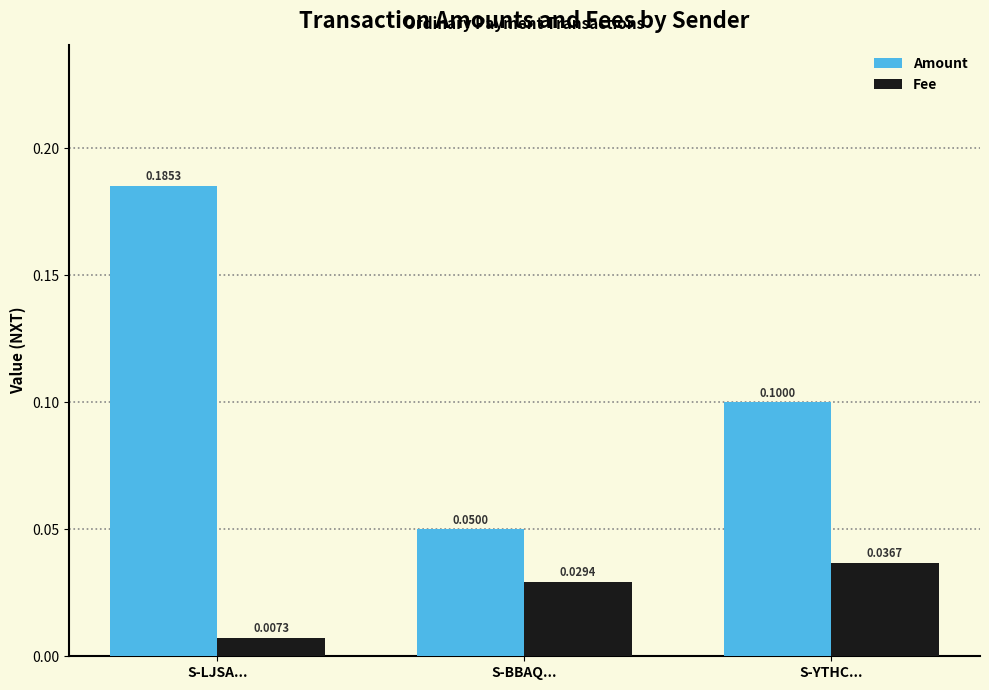

Count the Amount values in the range 0 to 1.

3